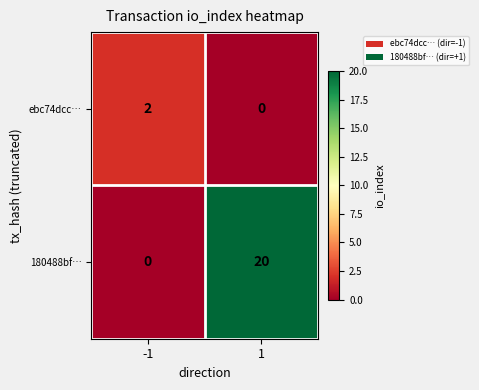

What is the greatest value displayed?

20